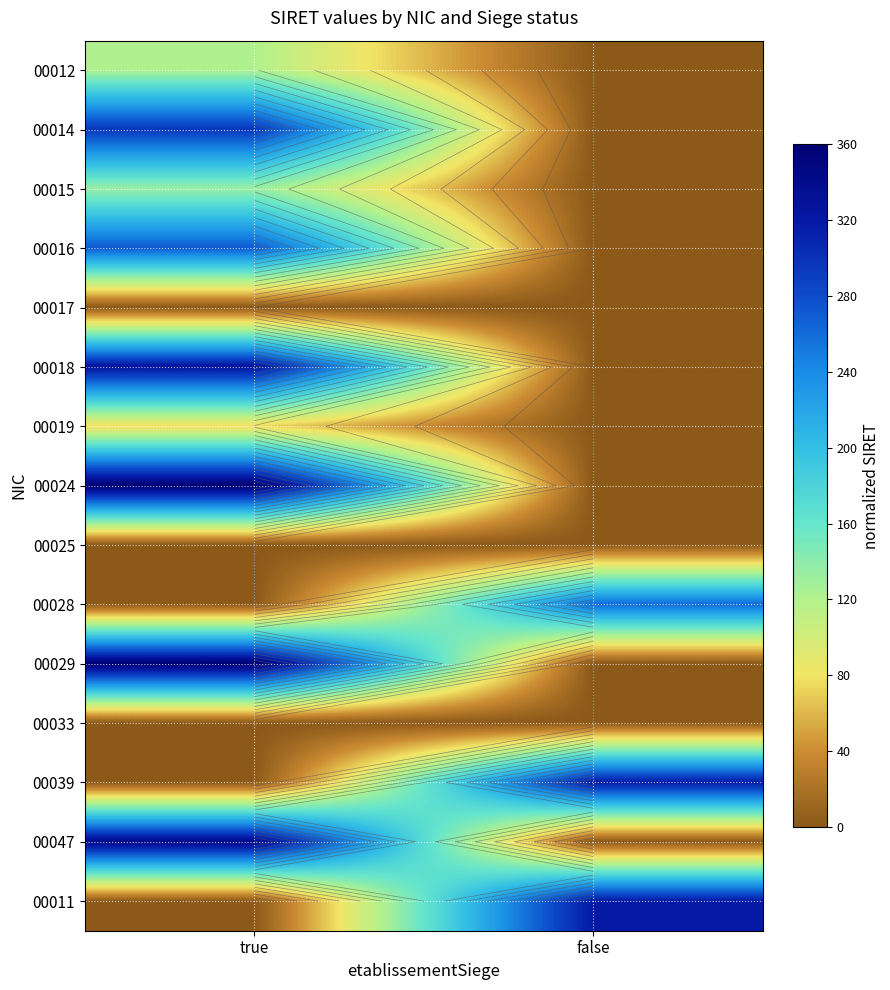

Where does the 00014 series first go above 296?

true